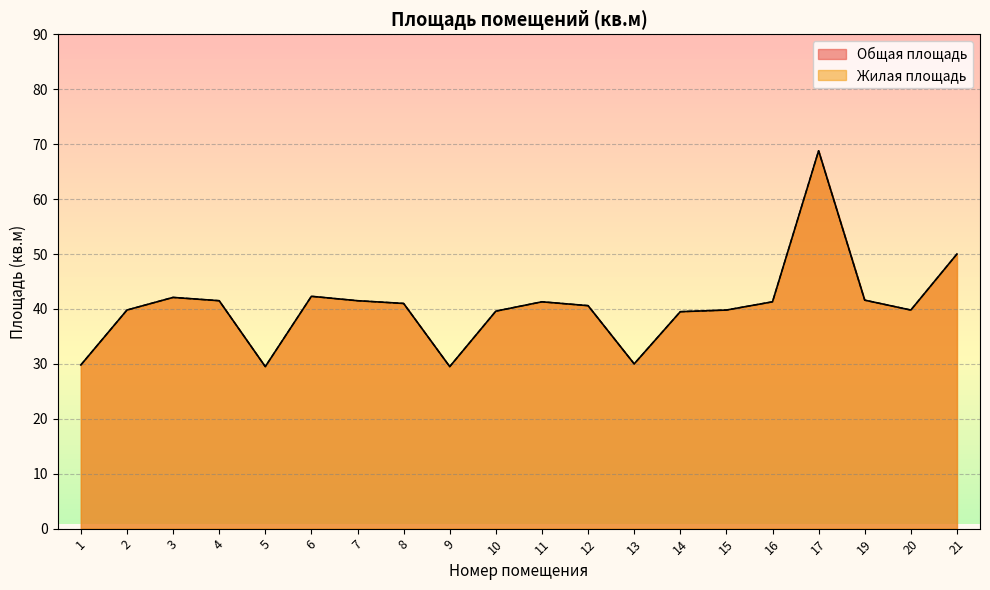

How many lines are shown in the chart?

2